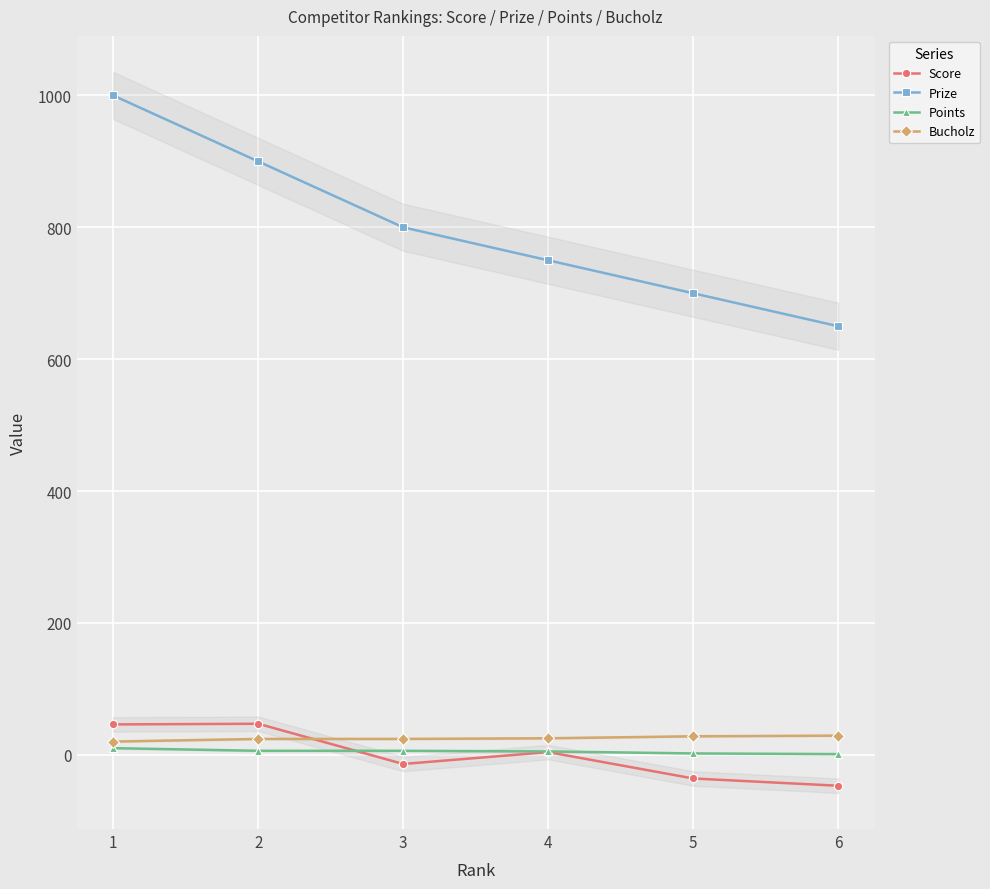

What is the spread (max minus min) of values at 3?

814